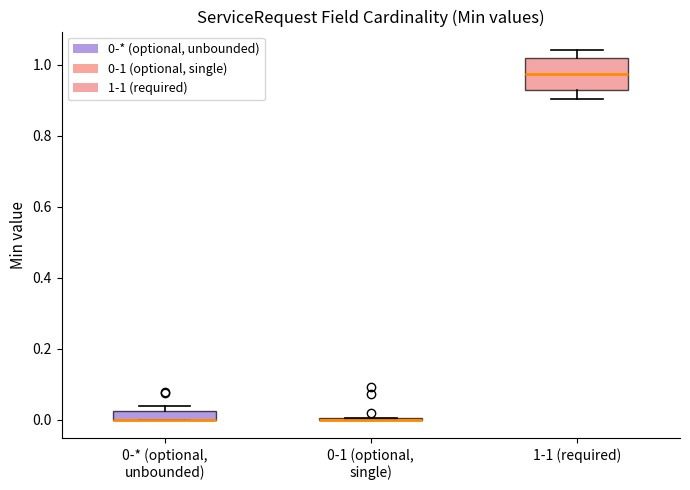

Which box is the tallest, from its lower edge to its upper edge?

1-1 (required)